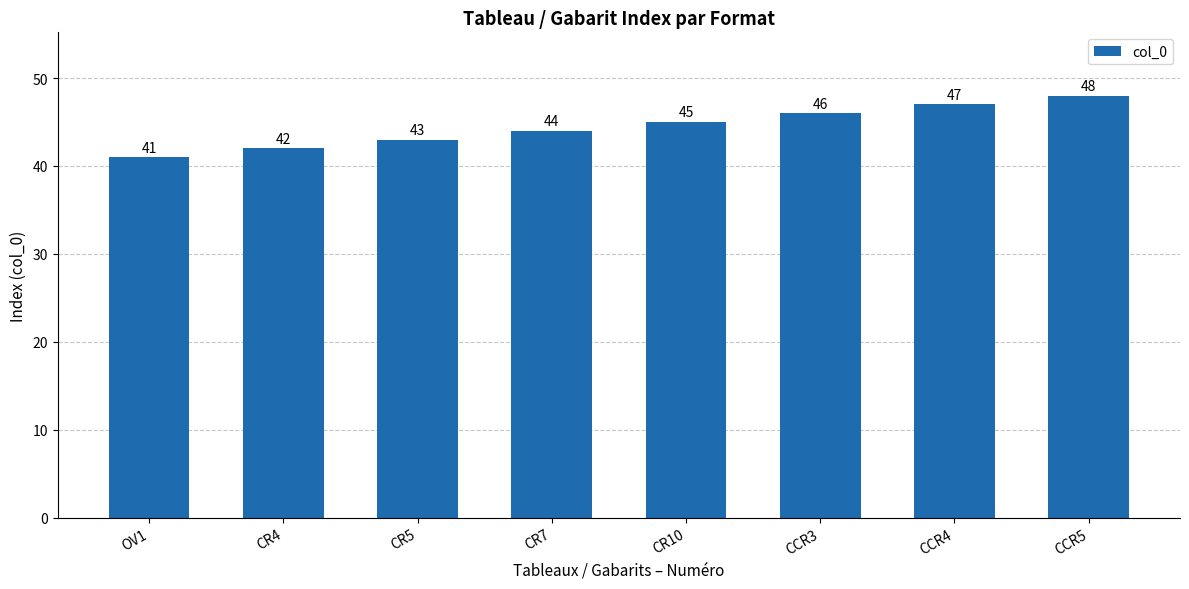

At which category does the chart reach its minimum across all series?

OV1